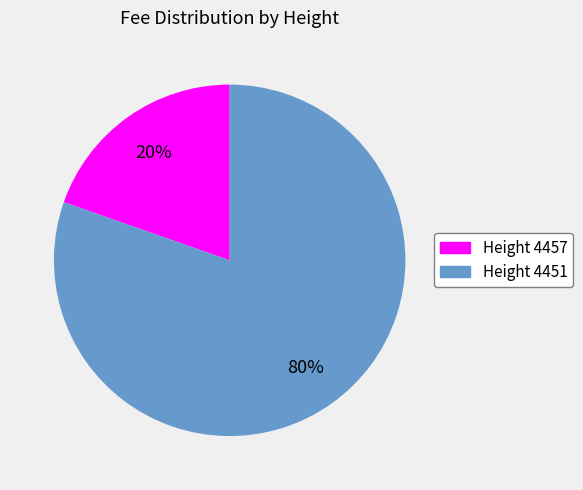

Count the number of slices in the pie.

2